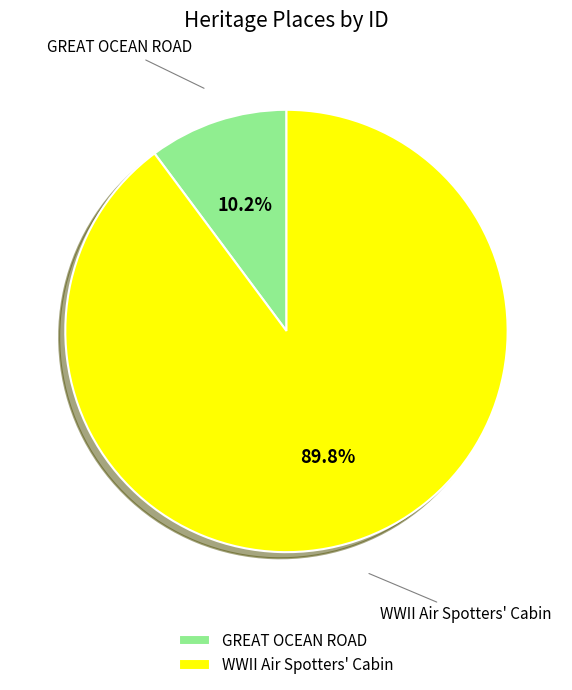

What is the majority slice?

WWII Air Spotters' Cabin